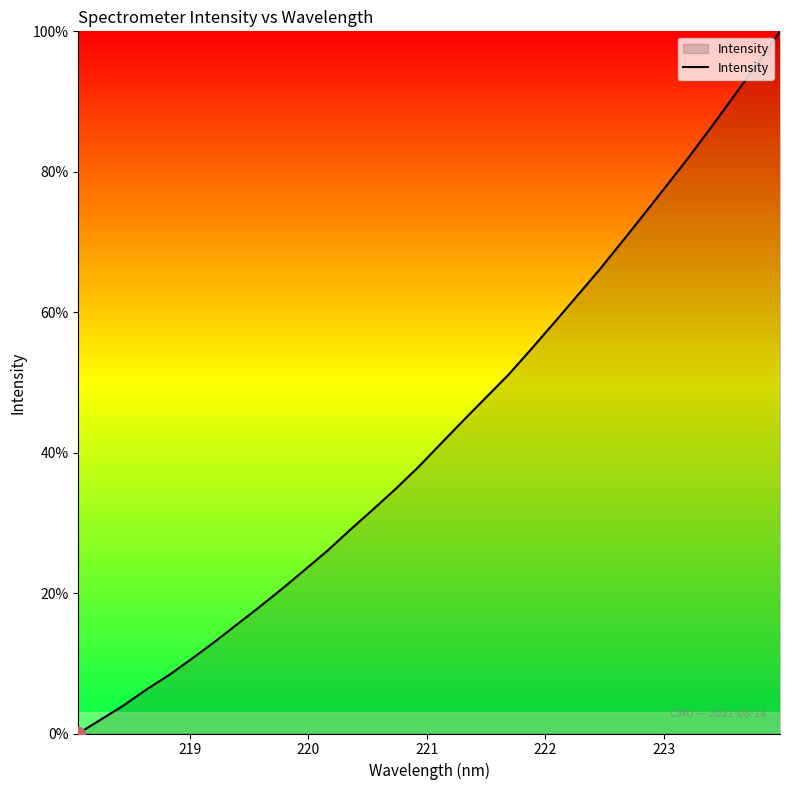

What is the difference between the maximum and minimum values?

100.0